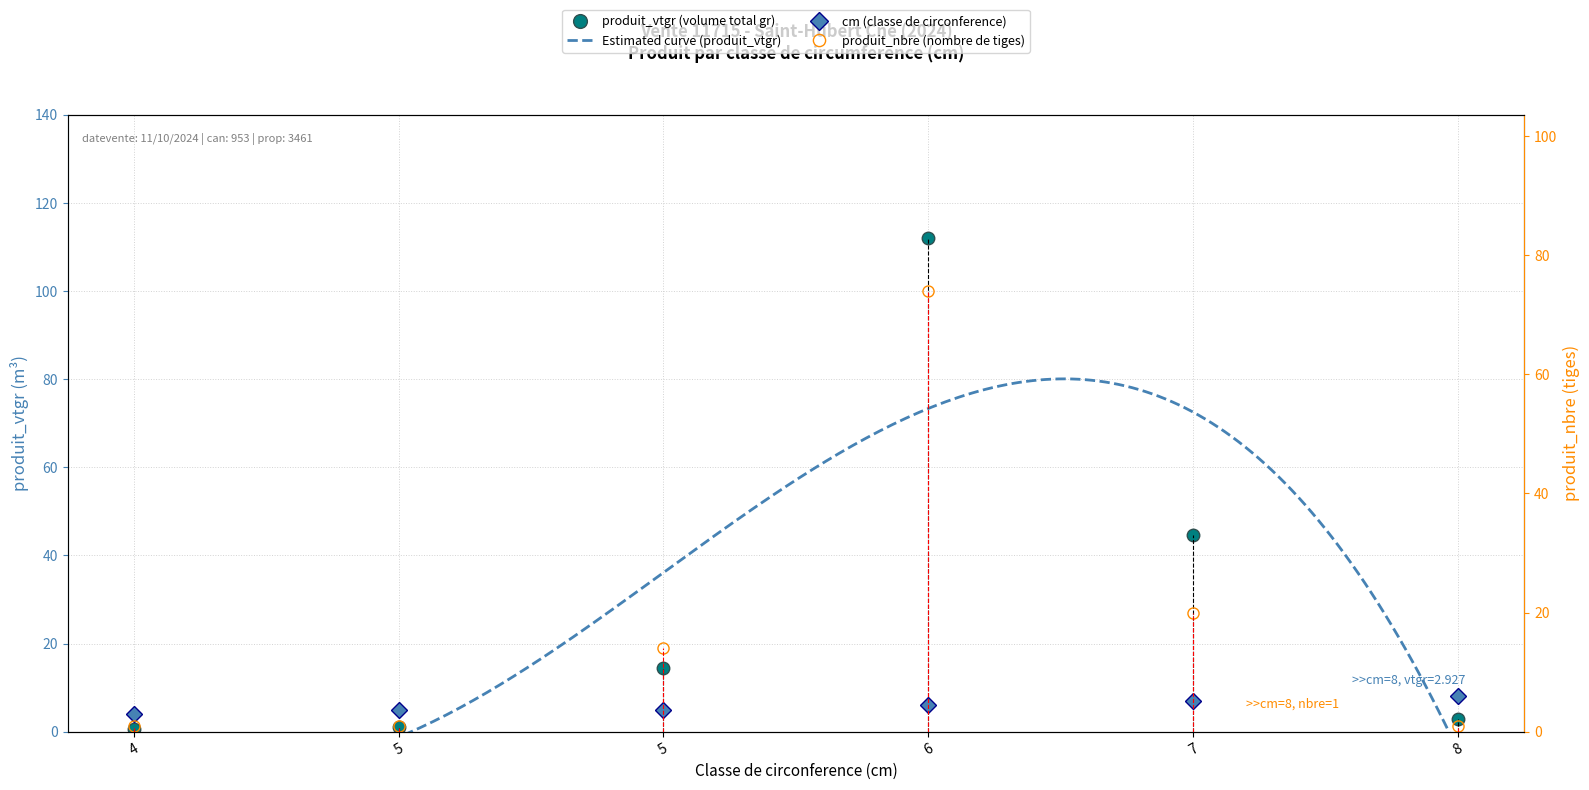

List the labels in order of cm value, smallest first.

4, 5, 5, 6, 7, 8